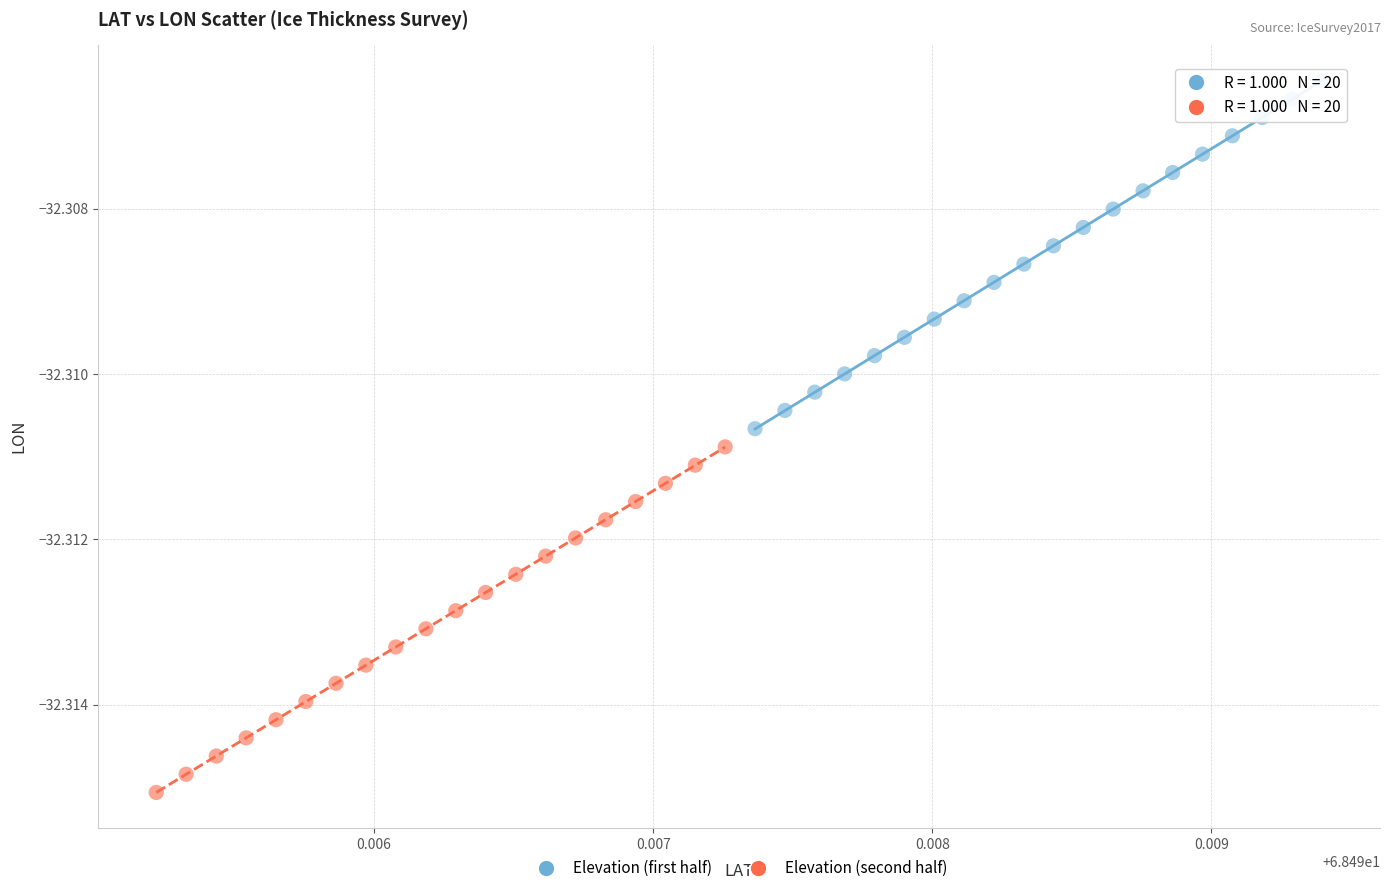

Which series reaches the maximum Y coordinate?

Elevation (first half)